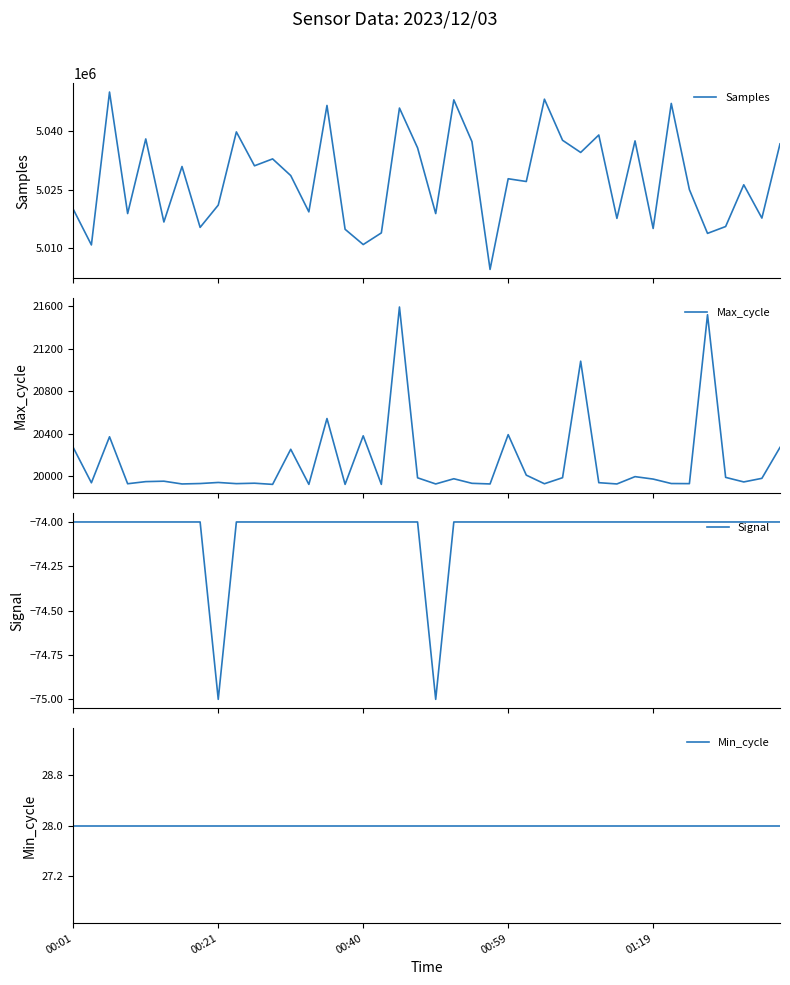

Rank the series at 23 from highest to lowest value.

Samples, Max_cycle, Min_cycle, Signal